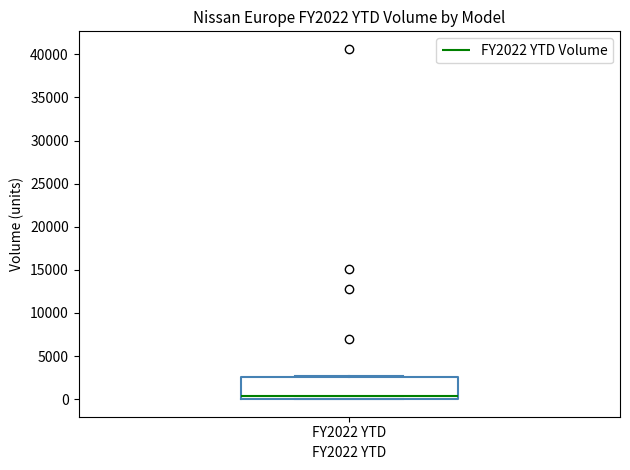

Read this box plot against the y-axis: the position of the median line, the range covered by the box, and the ends of both whiskers. The values are not printed on the chart, so give them approximately, as read against the axis.

median 500, box 0 to 2500, whiskers 0 to 2500